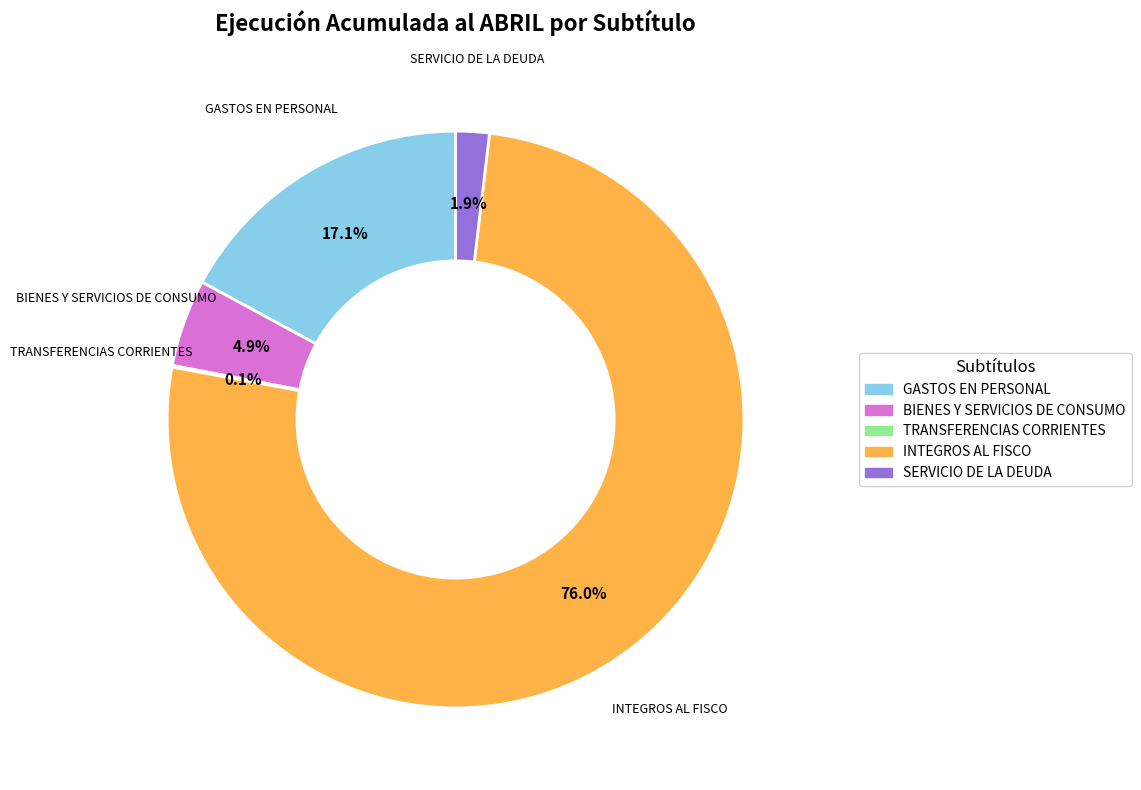

Do BIENES Y SERVICIOS DE CONSUMO and GASTOS EN PERSONAL together represent more than half of the pie?

No